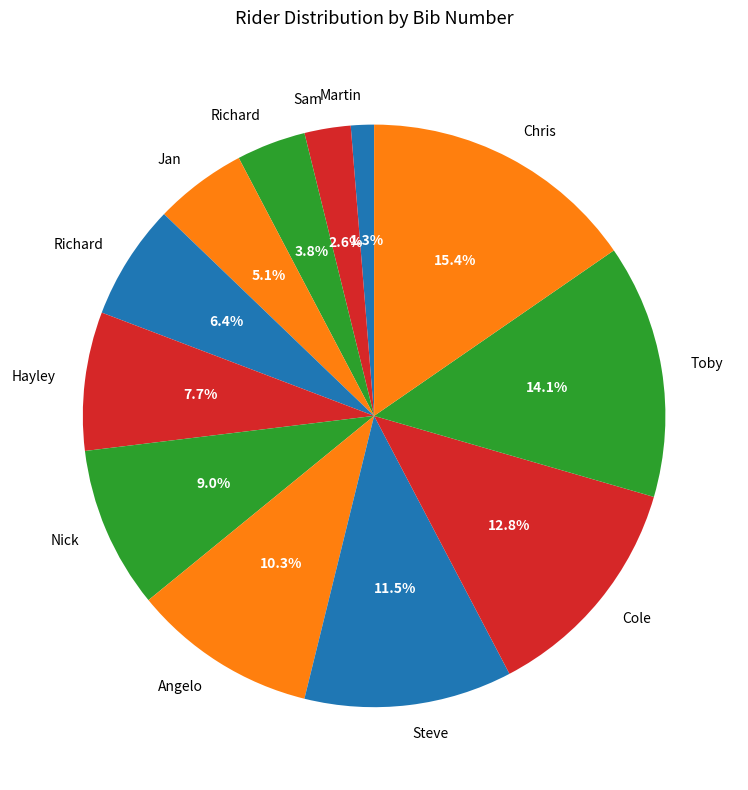

Which slice is the largest?

Chris